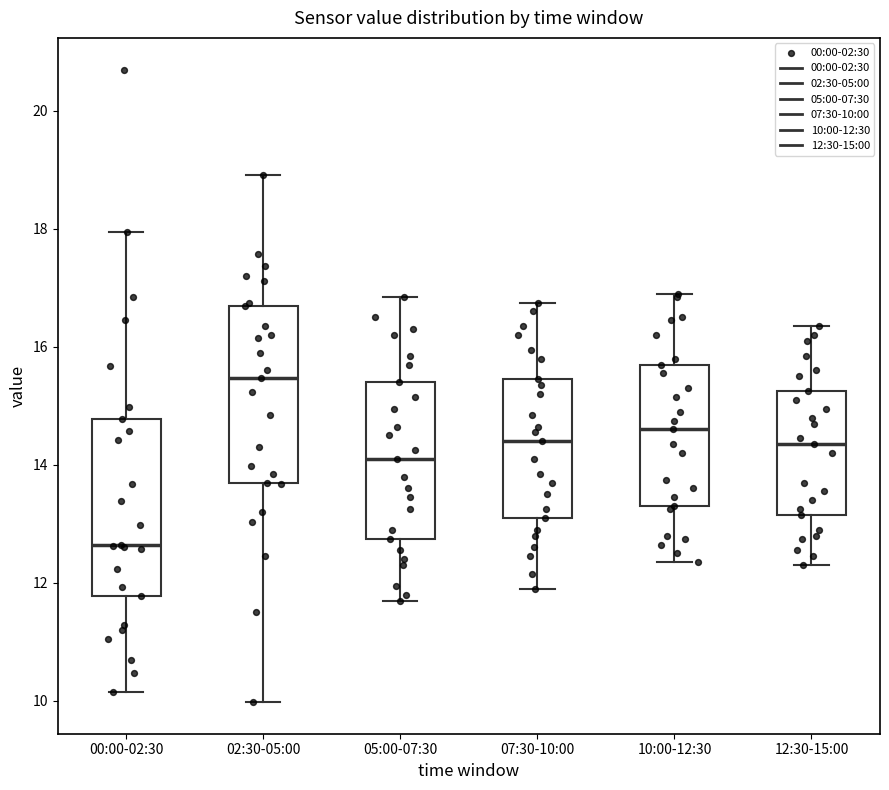

Where is the lower edge of the box for 00:00-02:30 on the y-axis? The values are not printed on the chart, so give them approximately, as read against the axis.

11.8